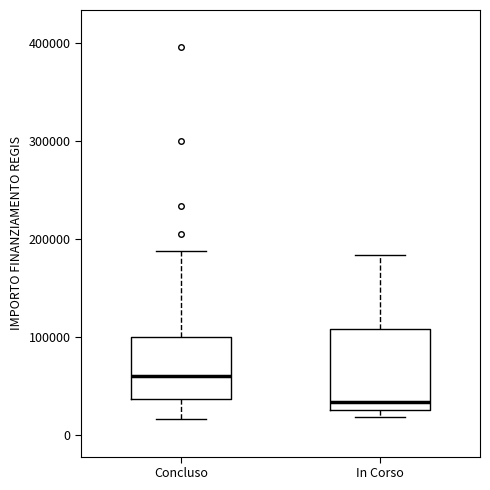

Where is the upper edge of the box for In Corso on the y-axis? The values are not printed on the chart, so give them approximately, as read against the axis.

110000